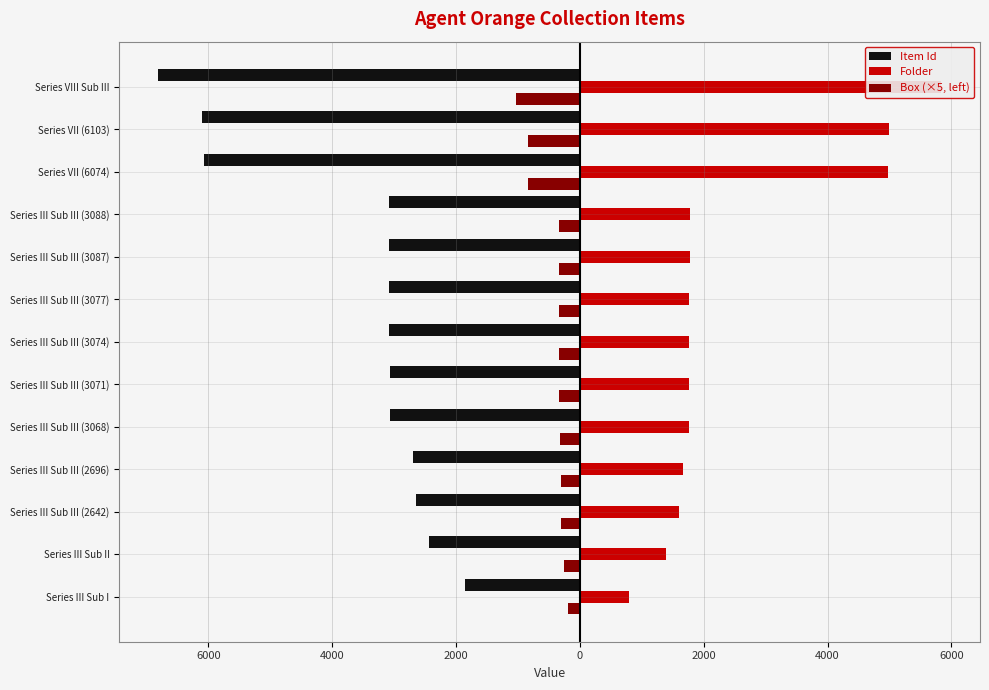

What is the smallest value displayed?

-6807